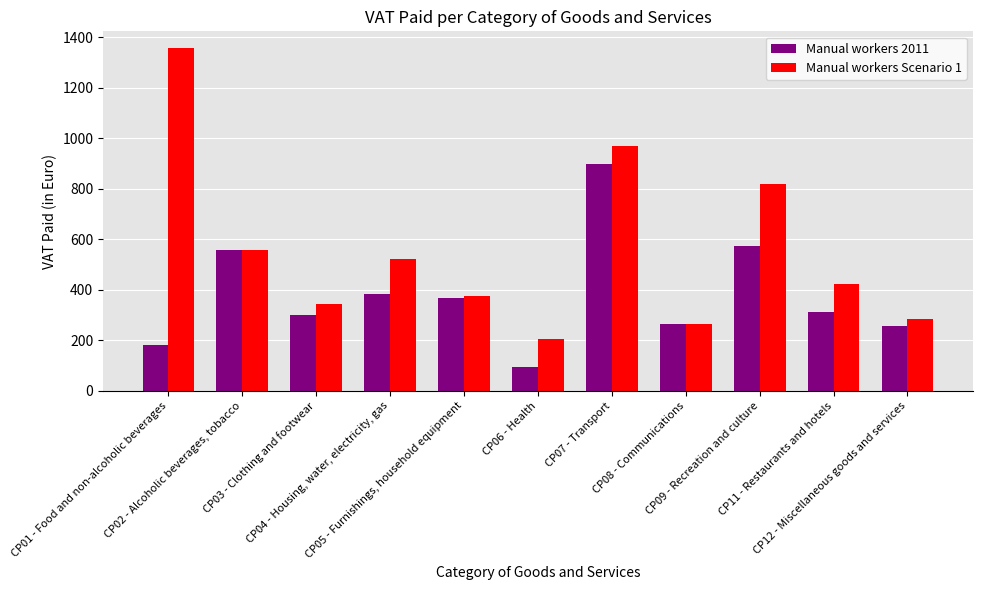

Rank the series by their average value, from highest to lowest.

Manual workers Scenario 1, Manual workers 2011